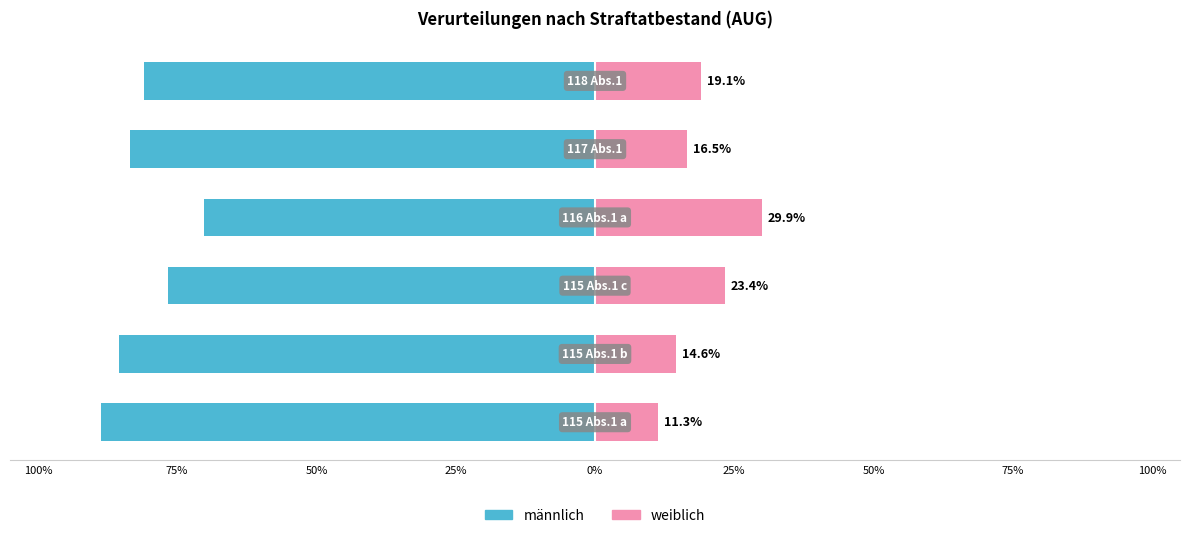

List the series in order of their peak value, lowest first.

männlich, weiblich